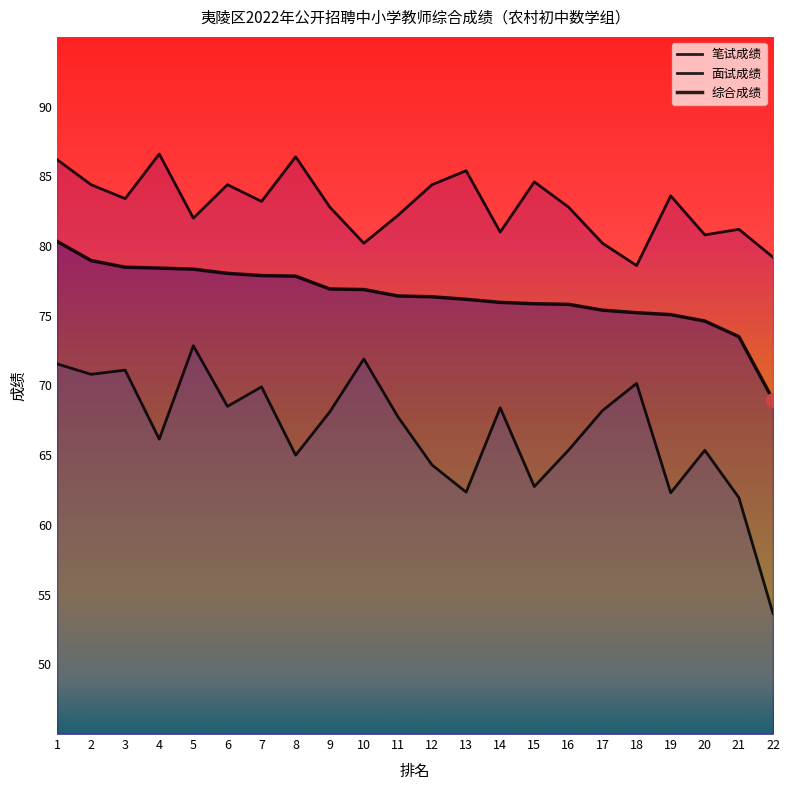

How many series are shown in this chart?

3